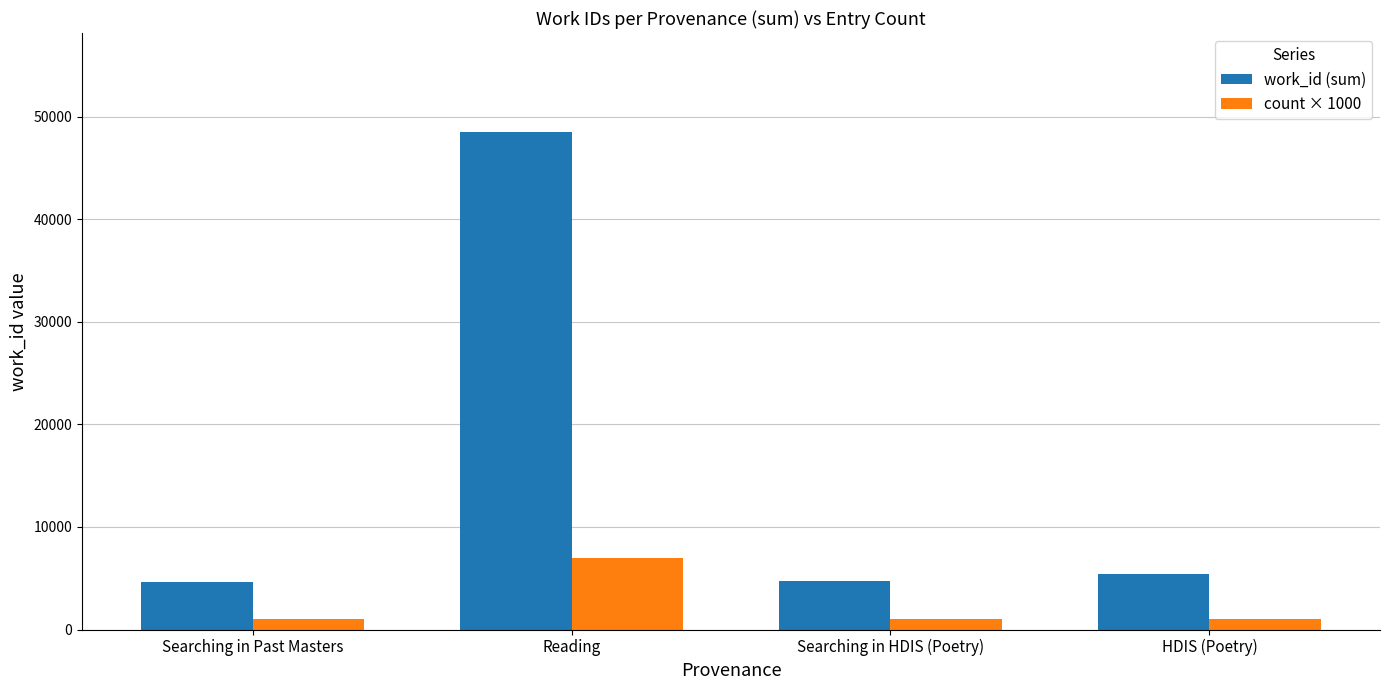

Which series has the largest total across all categories?

work_id (sum)